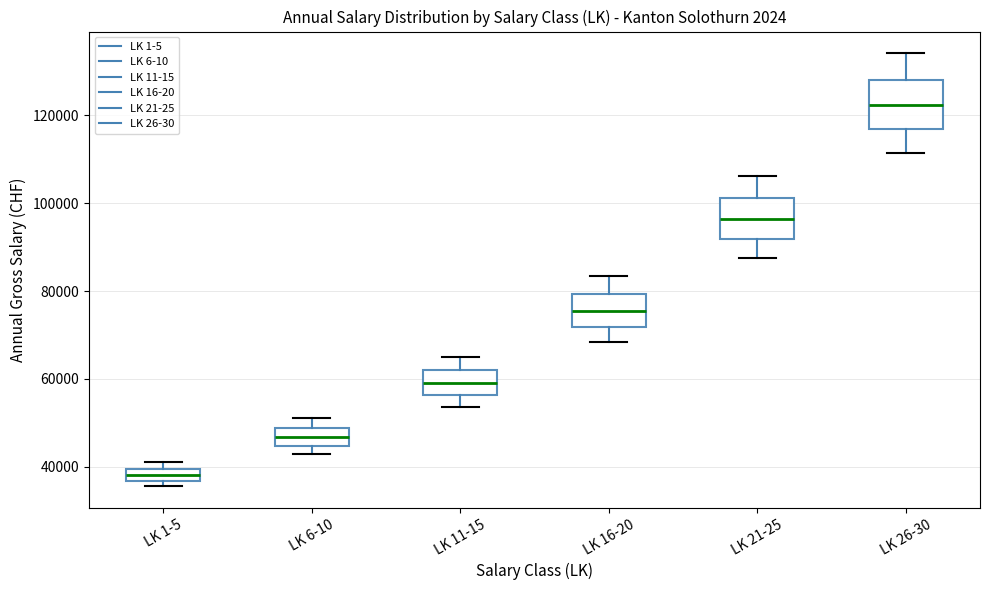

Where is the lower edge of the box for LK 11-15 on the y-axis? The values are not printed on the chart, so give them approximately, as read against the axis.

56000